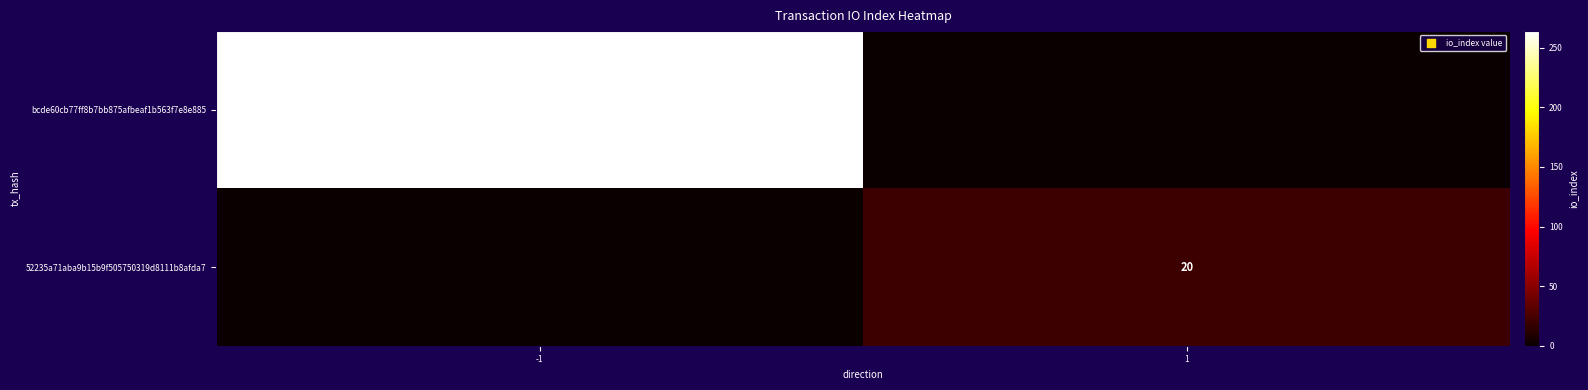

How many series are shown in this chart?

2